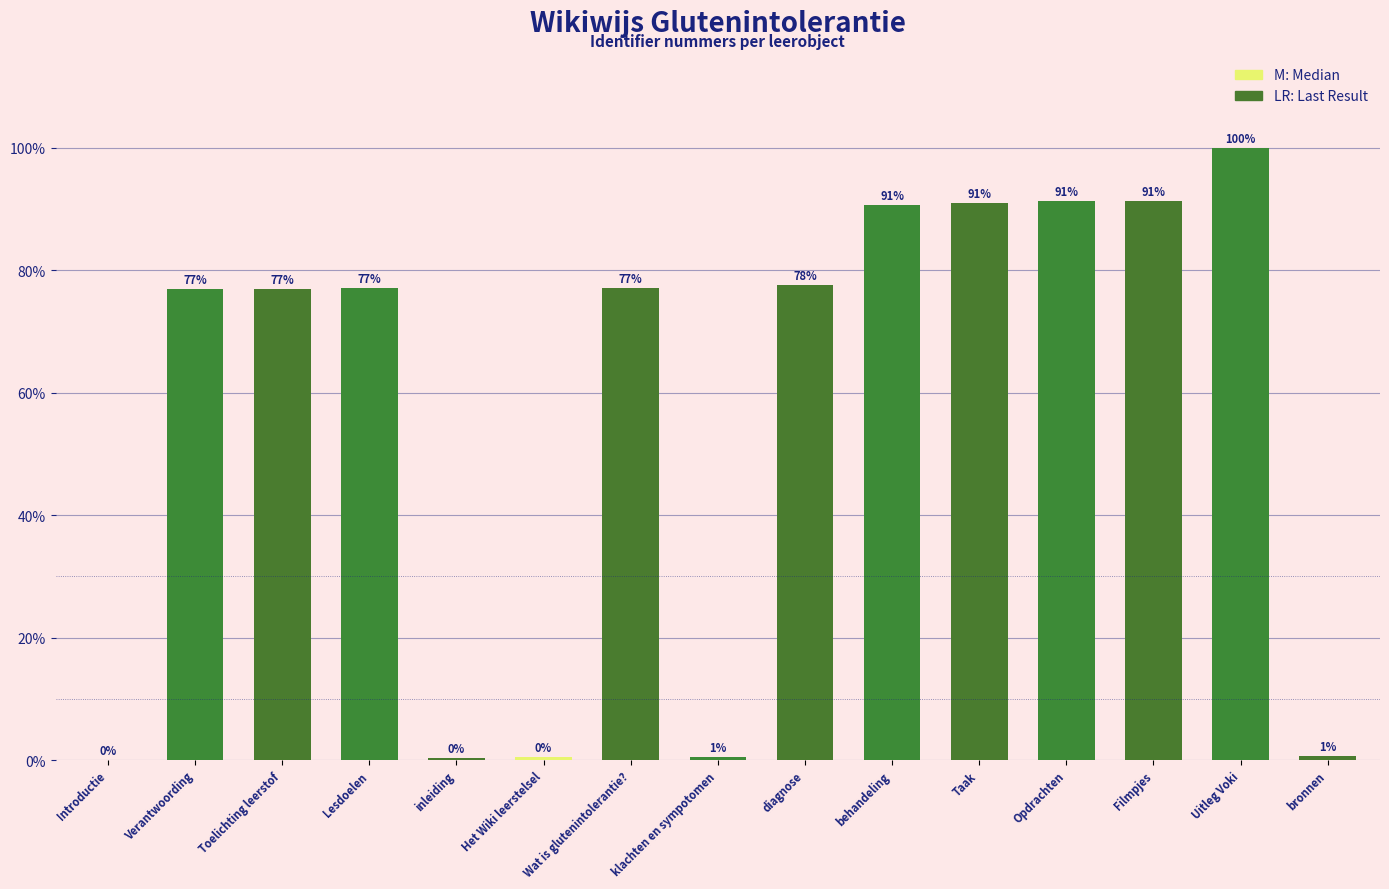

Which has a higher value, Toelichting leerstof or Opdrachten?

Opdrachten